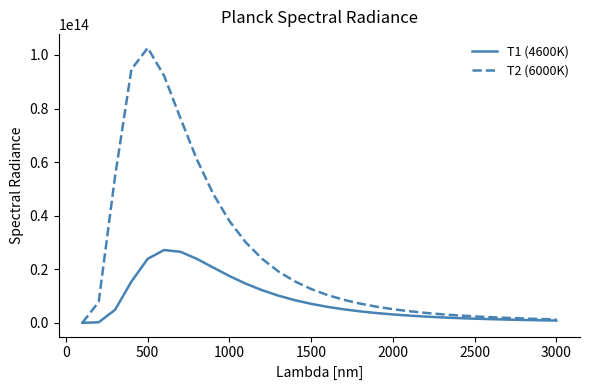

Which series has the largest range (max minus min)?

T2 (6000K)